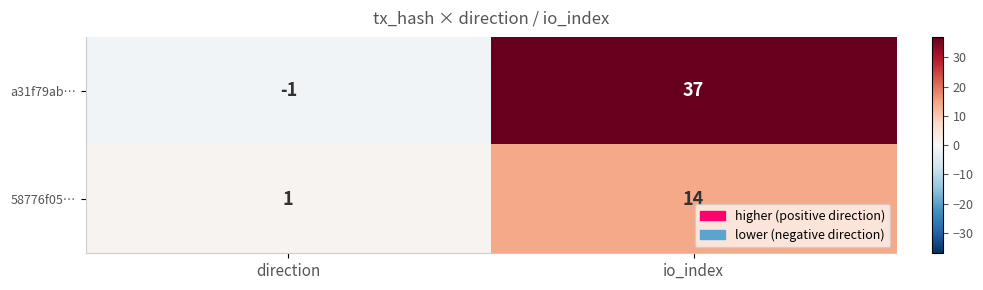

At which label is a31f79ab… closest to 18?

direction